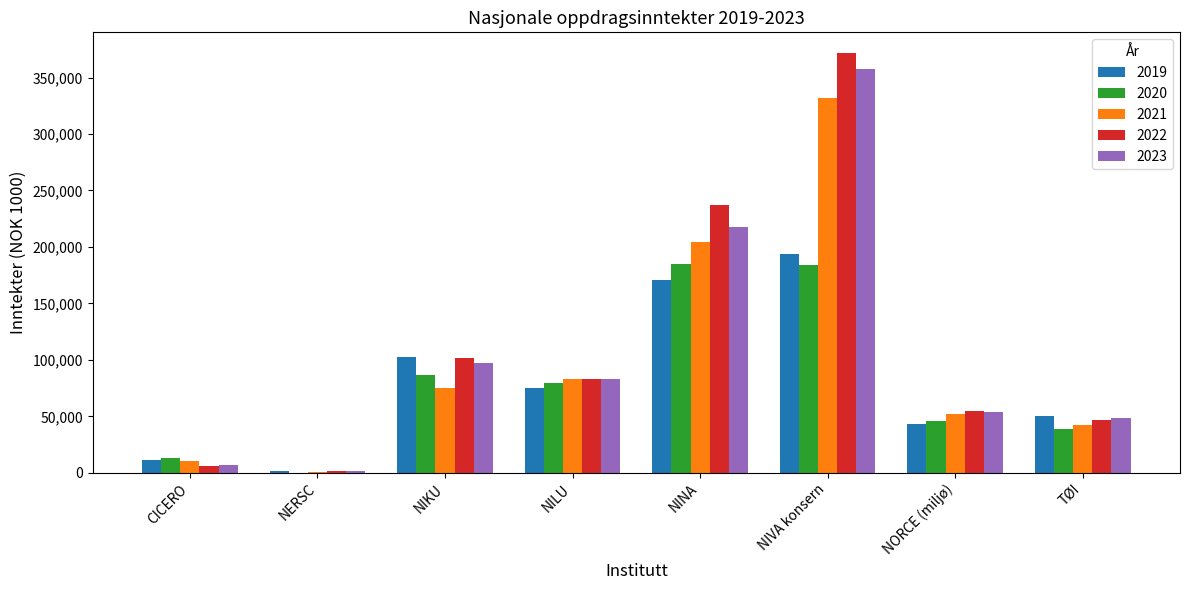

What is the total value across all series at NILU?

403400